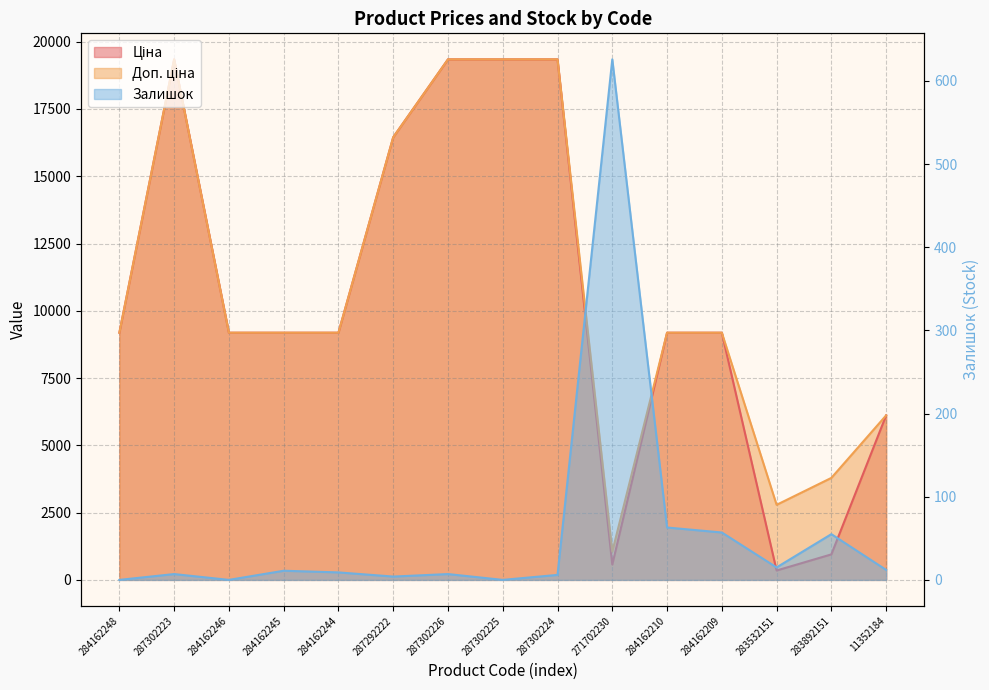

What is the total value across all series at 271702230?

2245.6